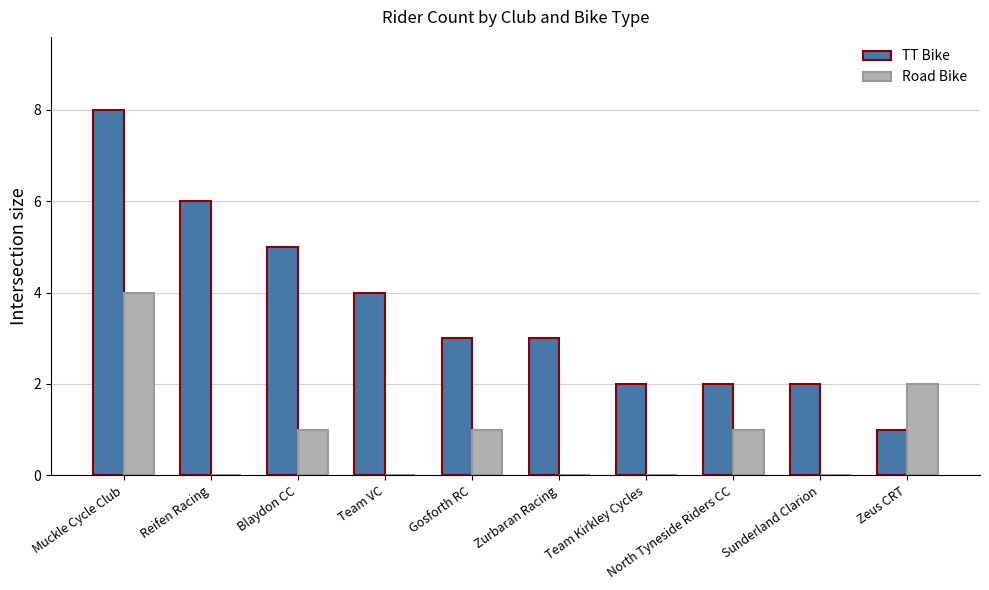

Is it true that TT Bike equals 3 at Sunderland Clarion?

False